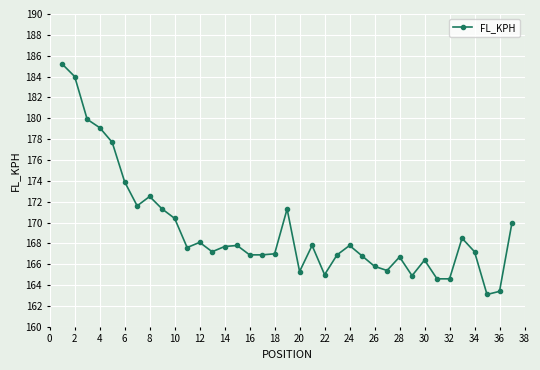

What is the minimum value shown in the chart?

163.1